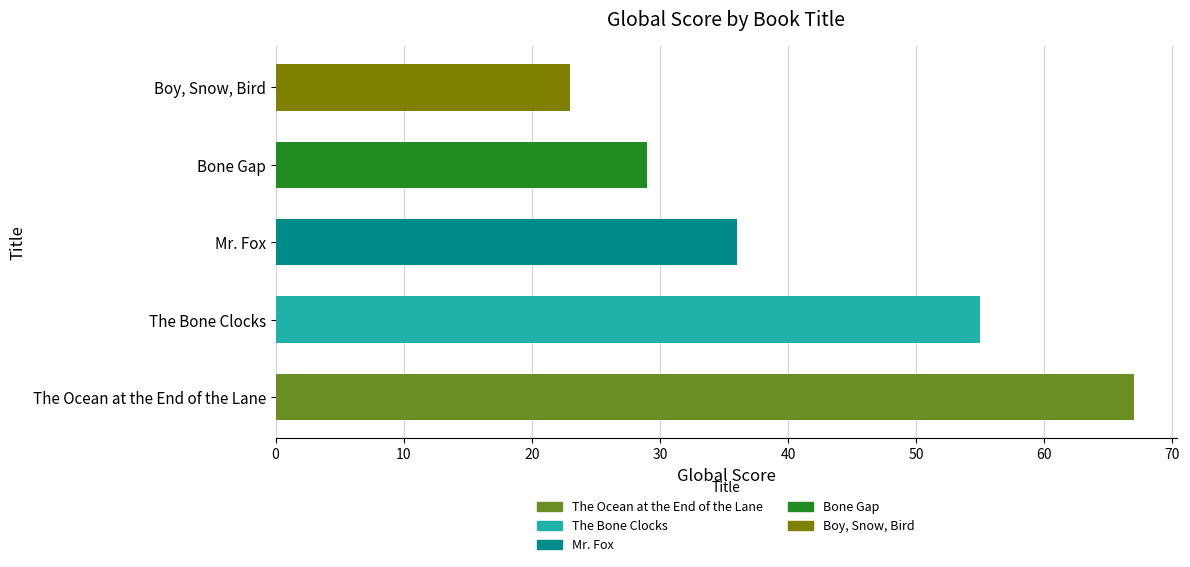

What is the sum of all values?

210